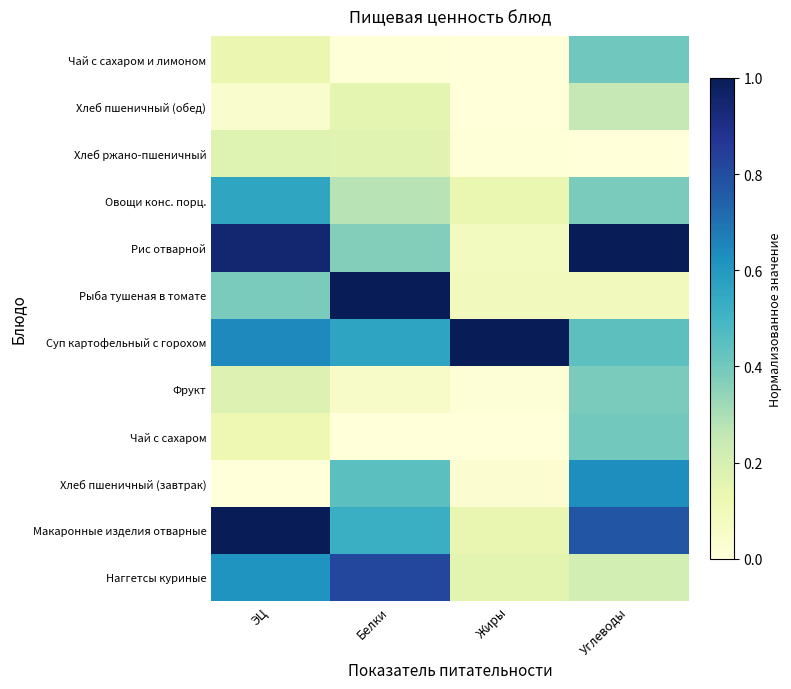

Which category has the lowest value across all series?

ЭЦ